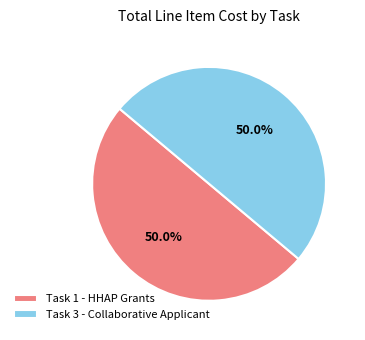

What percentage do Task 1 - HHAP Grants and Task 3 - Collaborative Applicant together represent?

100.0%